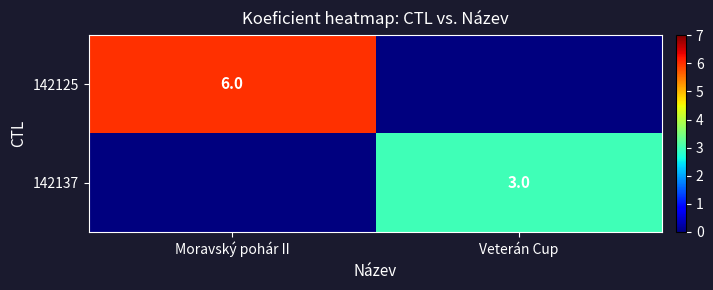

Is the value of 142125 at Moravský pohár II greater than the value of 142137 at Veterán Cup?

Yes